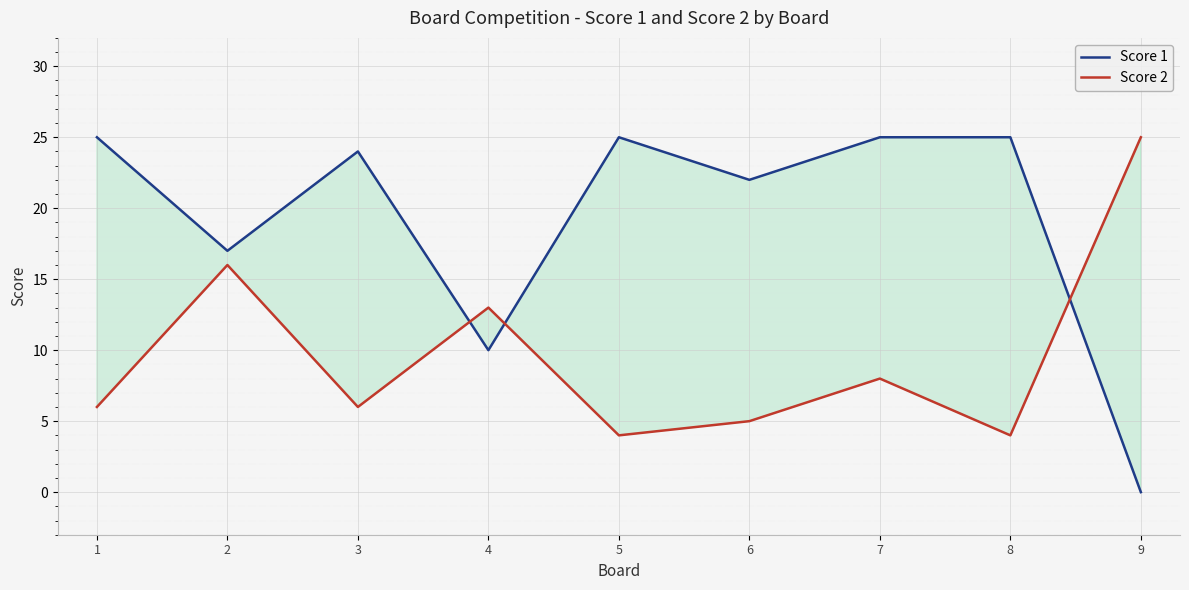

Between which two adjacent categories do Score 2 and Score 1 first intersect?

3 and 4